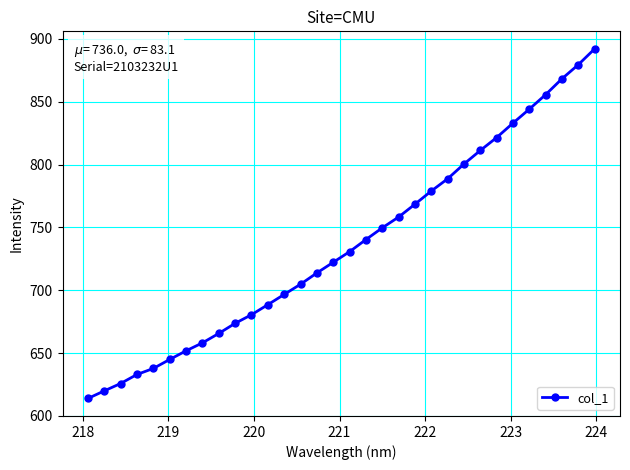

Is this an area chart (filled region under the line)?

No